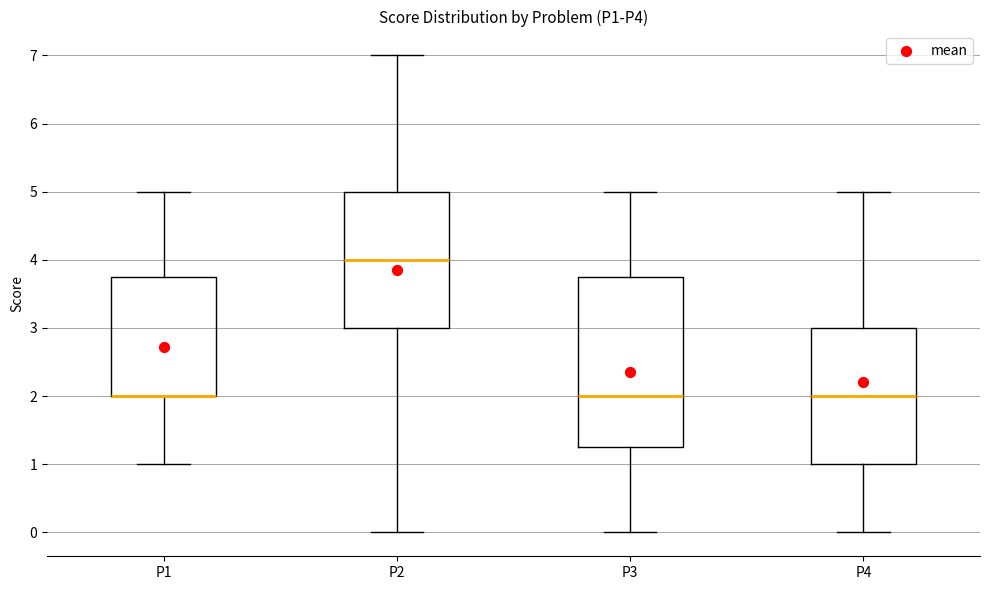

Where does the upper whisker of the box for P3 end on the y-axis? The values are not printed on the chart, so give them approximately, as read against the axis.

5.0